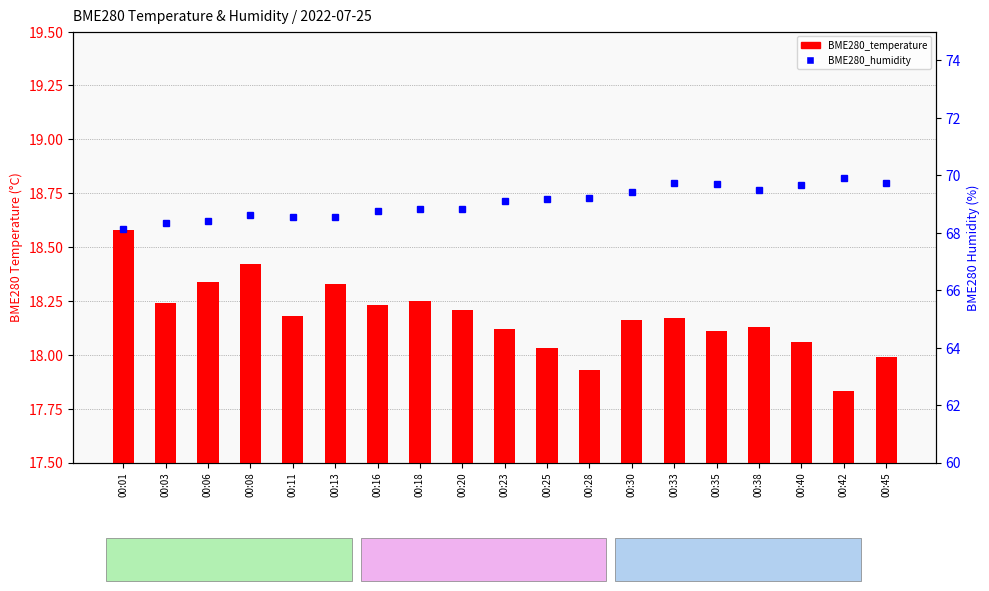

The value of BME280_humidity at 00:42 is 105.1. True or false?

False